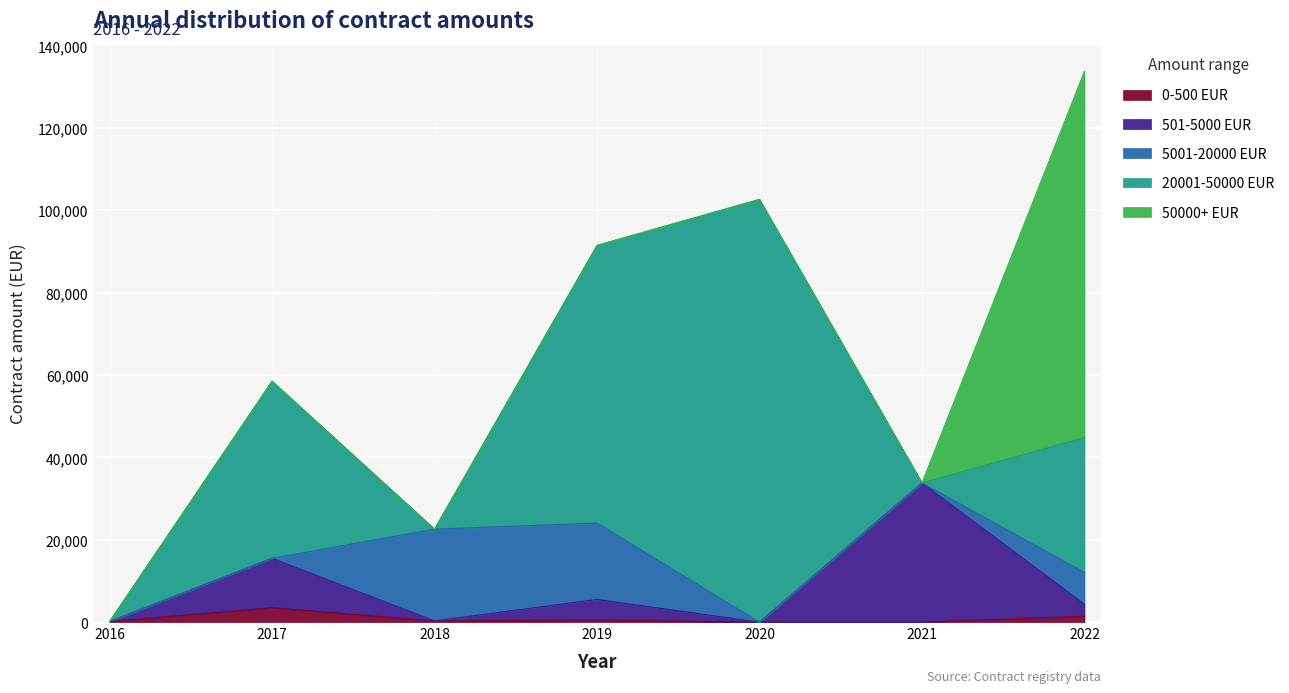

How many lines are shown in the chart?

5